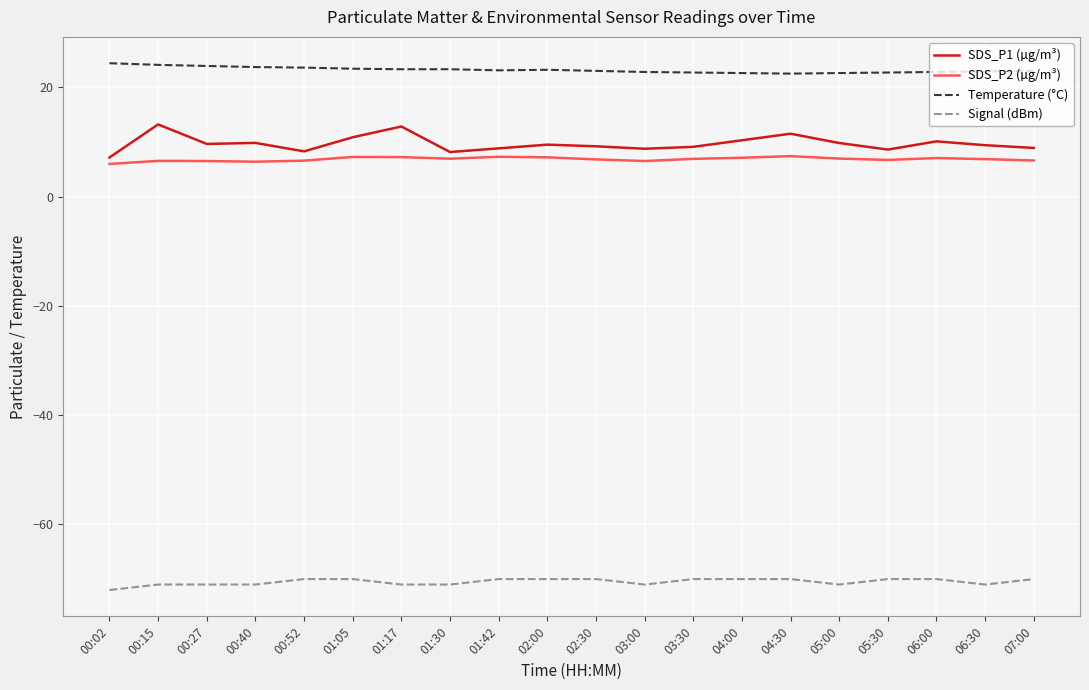

True or false: SDS_P2 (µg/m³) and Temperature (°C) cross at least once.

False